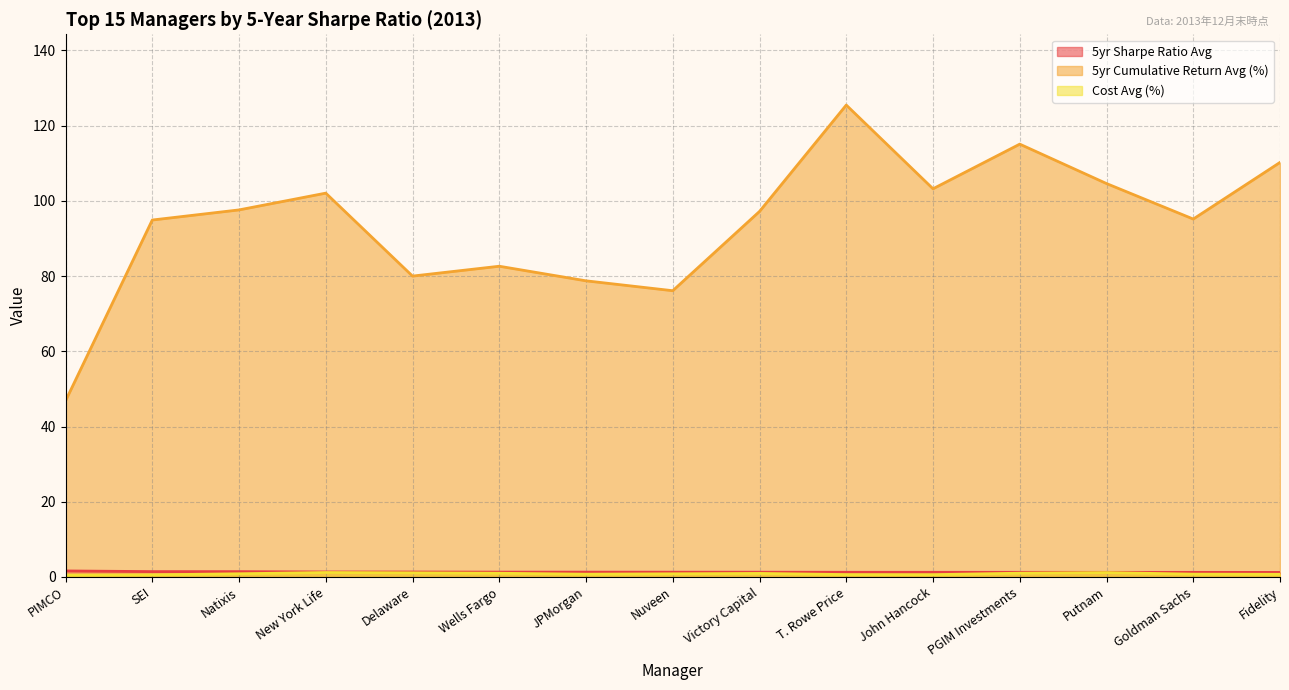

Reading right to left, list all the values displayed in this chart.

5yr Sharpe Ratio Avg: Fidelity=1.2	Goldman Sachs=1.2	Putnam=1.2	PGIM Investments=1.2	John Hancock=1.2	T. Rowe Price=1.2	Victory Capital=1.3	Nuveen=1.3	JPMorgan=1.3	Wells Fargo=1.3	Delaware=1.3	New York Life=1.3	Natixis=1.4	SEI=1.4	PIMCO=1.6
5yr Cumulative Return Avg (%): Fidelity=110.2	Goldman Sachs=95.2	Putnam=104.6	PGIM Investments=115.1	John Hancock=103.2	T. Rowe Price=125.5	Victory Capital=97.2	Nuveen=76.1	JPMorgan=78.7	Wells Fargo=82.6	Delaware=80.0	New York Life=102.1	Natixis=97.6	SEI=94.9	PIMCO=46.8
Cost Avg (%): Fidelity=0.7	Goldman Sachs=0.7	Putnam=1.2	PGIM Investments=1.0	John Hancock=0.6	T. Rowe Price=0.6	Victory Capital=0.9	Nuveen=0.8	JPMorgan=0.7	Wells Fargo=1.0	Delaware=1.1	New York Life=1.2	Natixis=0.8	SEI=0.6	PIMCO=0.5